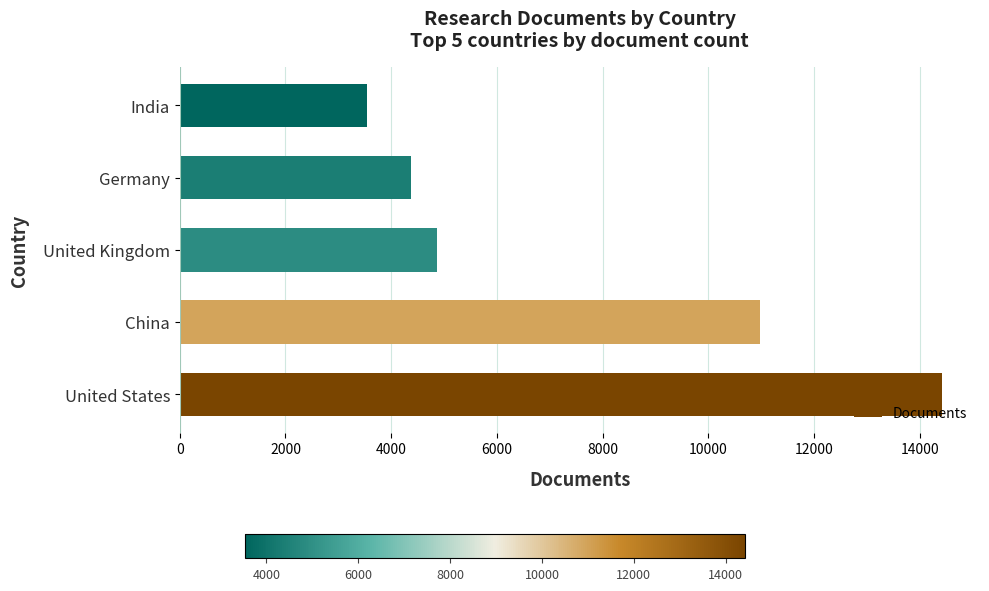

What is the sum of all values?

38166